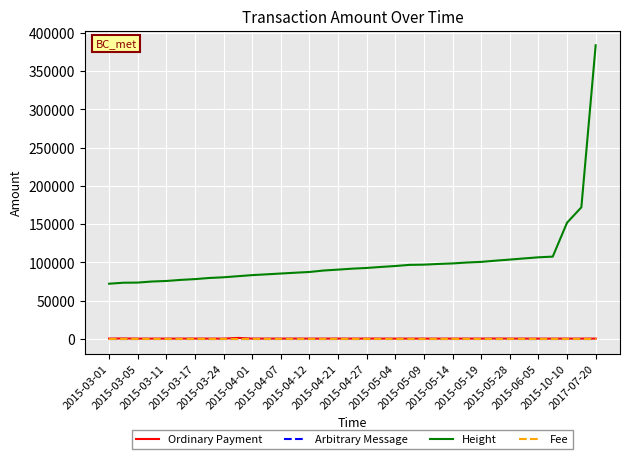

Is this an area chart (filled region under the line)?

No